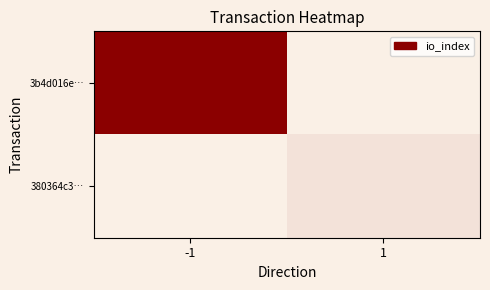

What is the greatest value displayed?

107.0